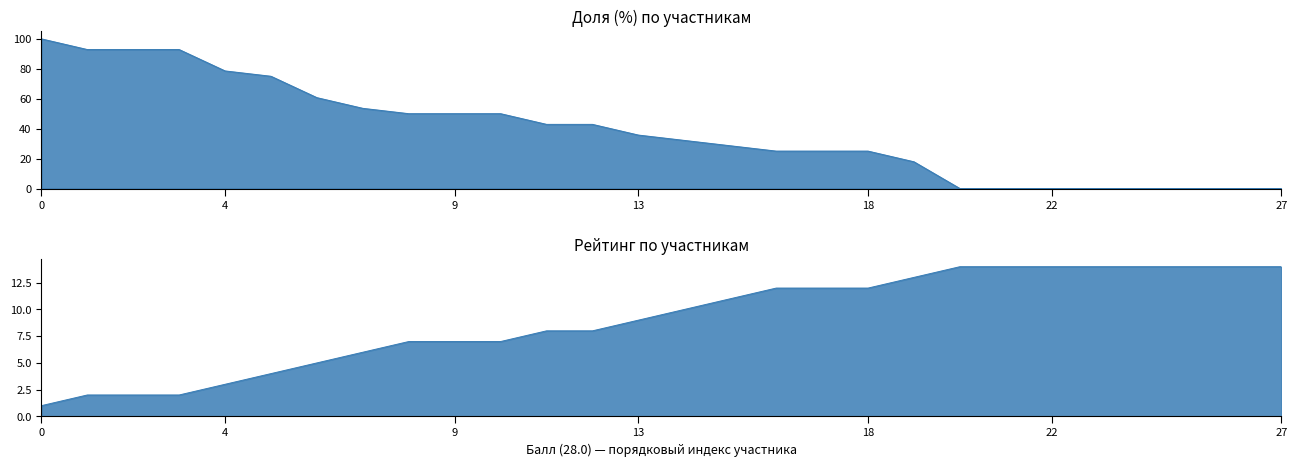

True or false: Рейтинг and Доля intersect in this chart.

True